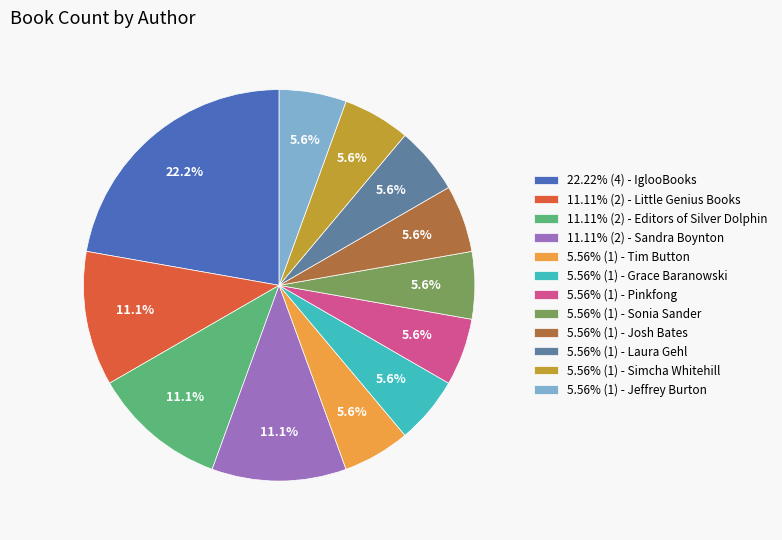

Is there any slice that represents more than half of the pie?

No